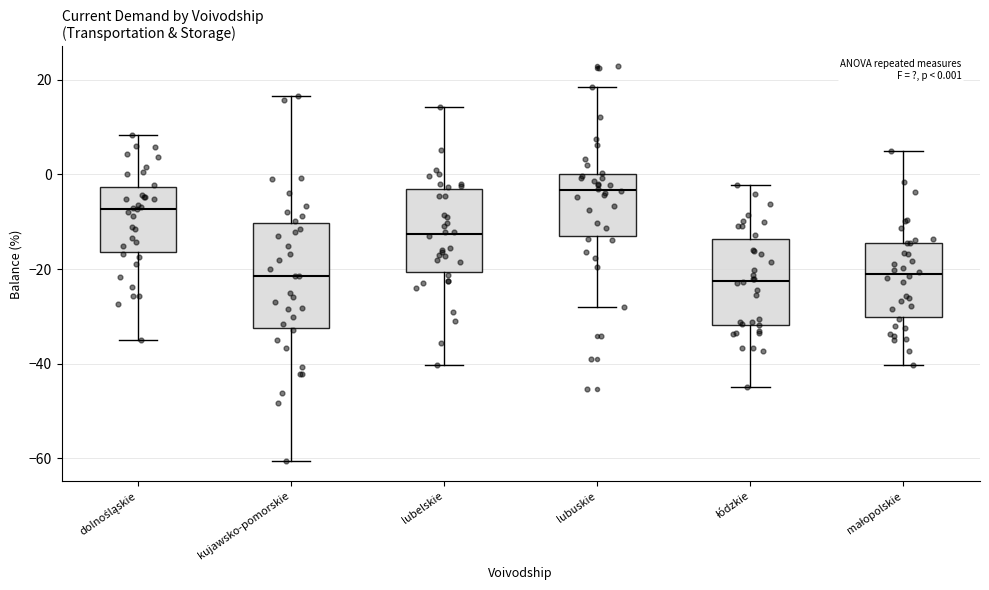

Which box is the tallest, from its lower edge to its upper edge?

kujawsko-pomorskie